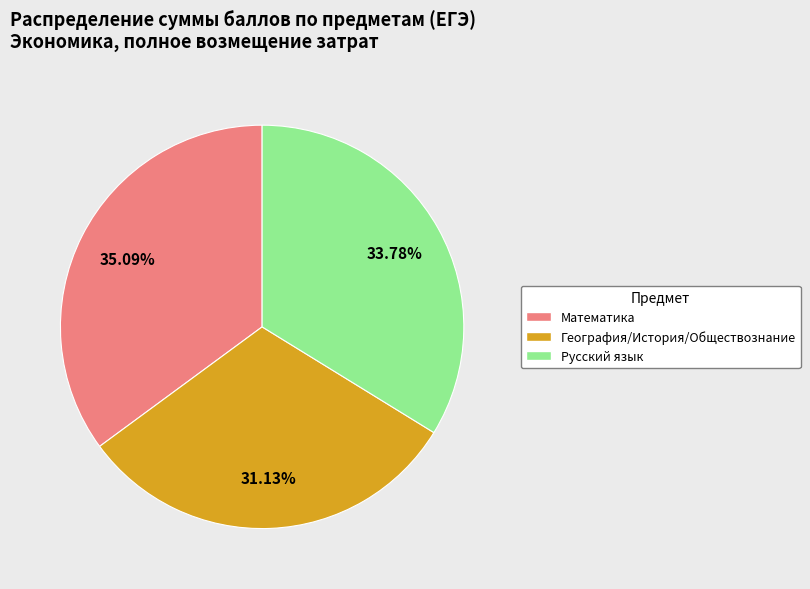

Is the sum of География/История/Обществознание and Русский язык greater than half?

Yes